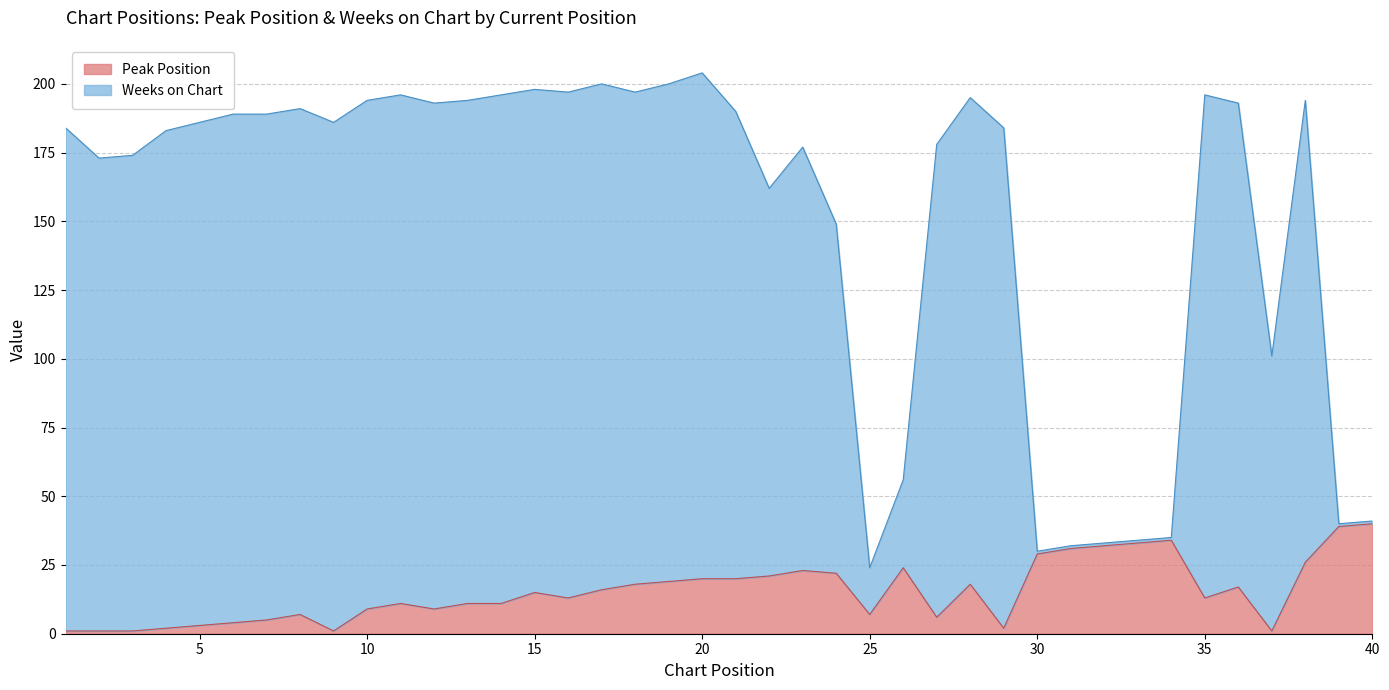

What is the difference between the highest and lowest values at 31?

1